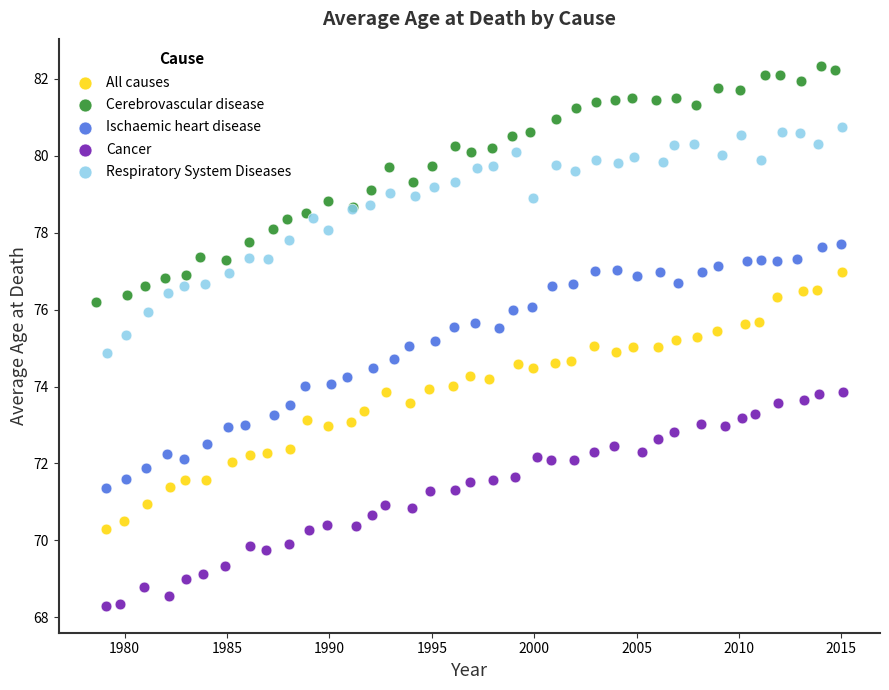

Which series reaches the maximum Y coordinate?

Cerebrovascular disease